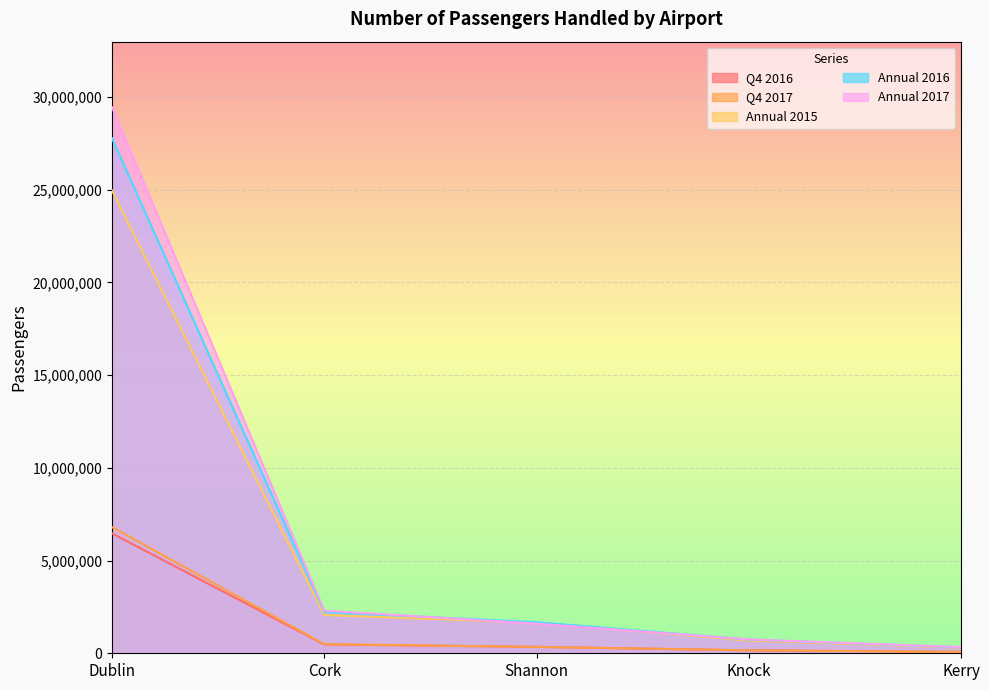

Reading right to left, transcribe all the data shown in this chart.

Q4 2016: Kerry=70871	Knock=158563	Shannon=347254	Cork=474610	Dublin=6466748
Q4 2017: Kerry=75744	Knock=160780	Shannon=341394	Cork=493363	Dublin=6805197
Annual 2015: Kerry=303039	Knock=684671	Shannon=1642888	Cork=2065678	Dublin=24962518
Annual 2016: Kerry=325670	Knock=735869	Shannon=1674567	Cork=2226233	Dublin=27778888
Annual 2017: Kerry=335480	Knock=748505	Shannon=1599390	Cork=2301450	Dublin=29454474